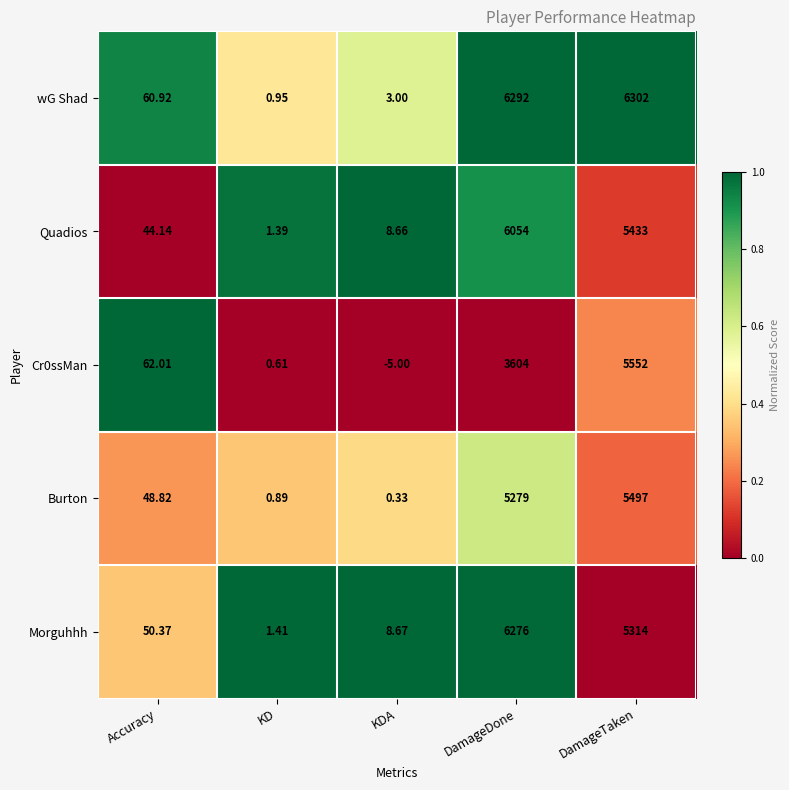

At which category is the sum across all series the highest?

DamageTaken